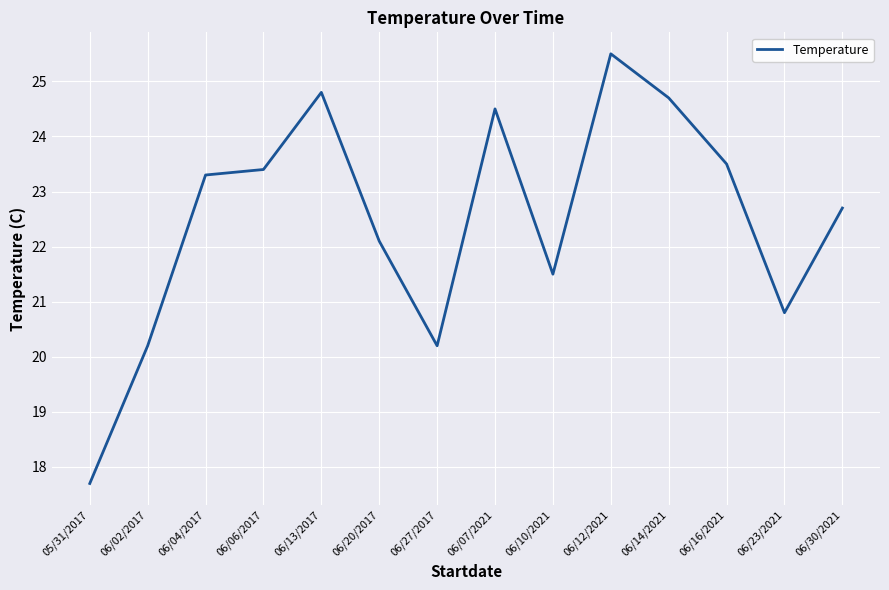

What position from the left is 06/20/2017?

6